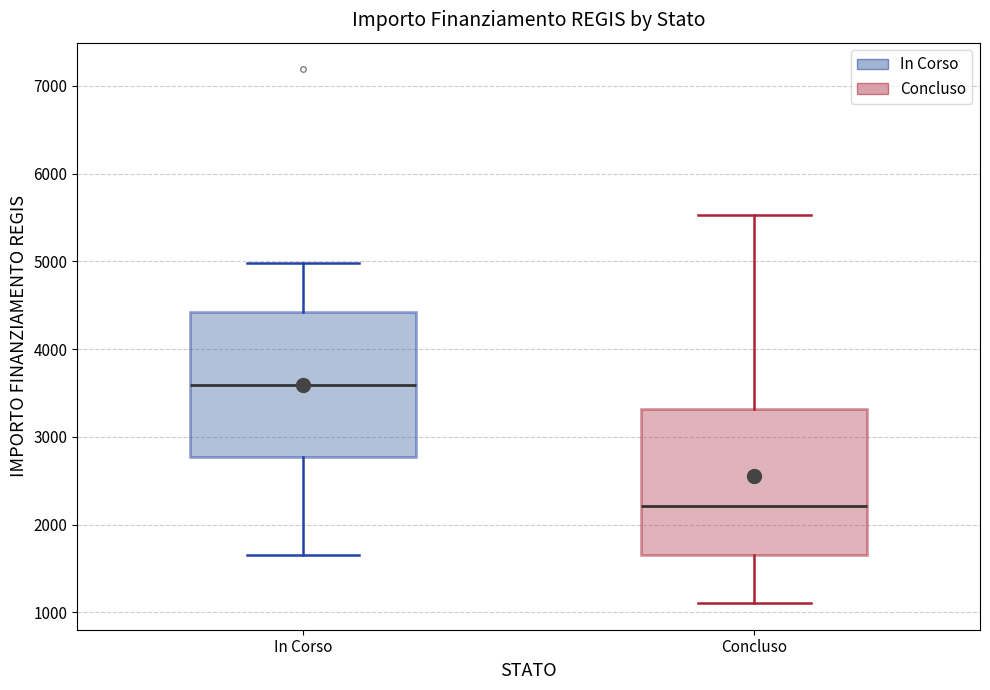

Reading left to right, transcribe this box plot: for each box, give where its median line is, the range the box spans, and where its two whiskers end, as read against the y-axis. The values are not printed on the chart, so give them approximately, as read against the axis.

In Corso: median 3600, box 2800 to 4400, whiskers 1700 to 5000
Concluso: median 2200, box 1700 to 3300, whiskers 1100 to 5500